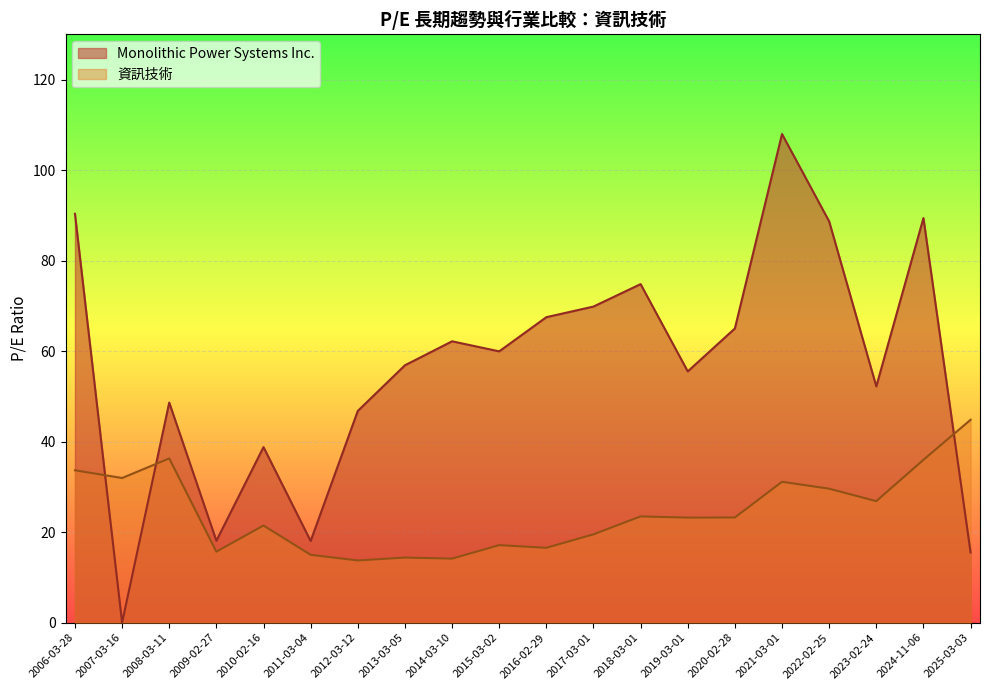

Which series has the largest total across all categories?

Monolithic Power Systems Inc.